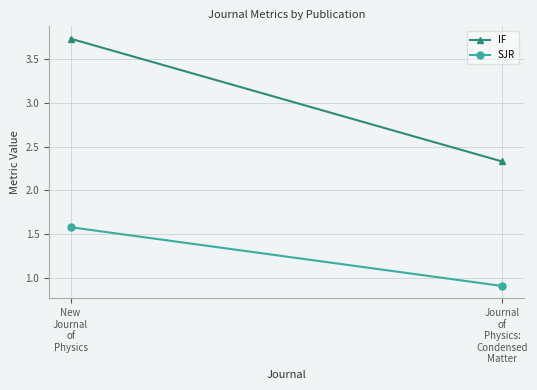

Between New
Journal
of
Physics and Journal
of
Physics:
Condensed
Matter, which series saw the biggest shift?

IF